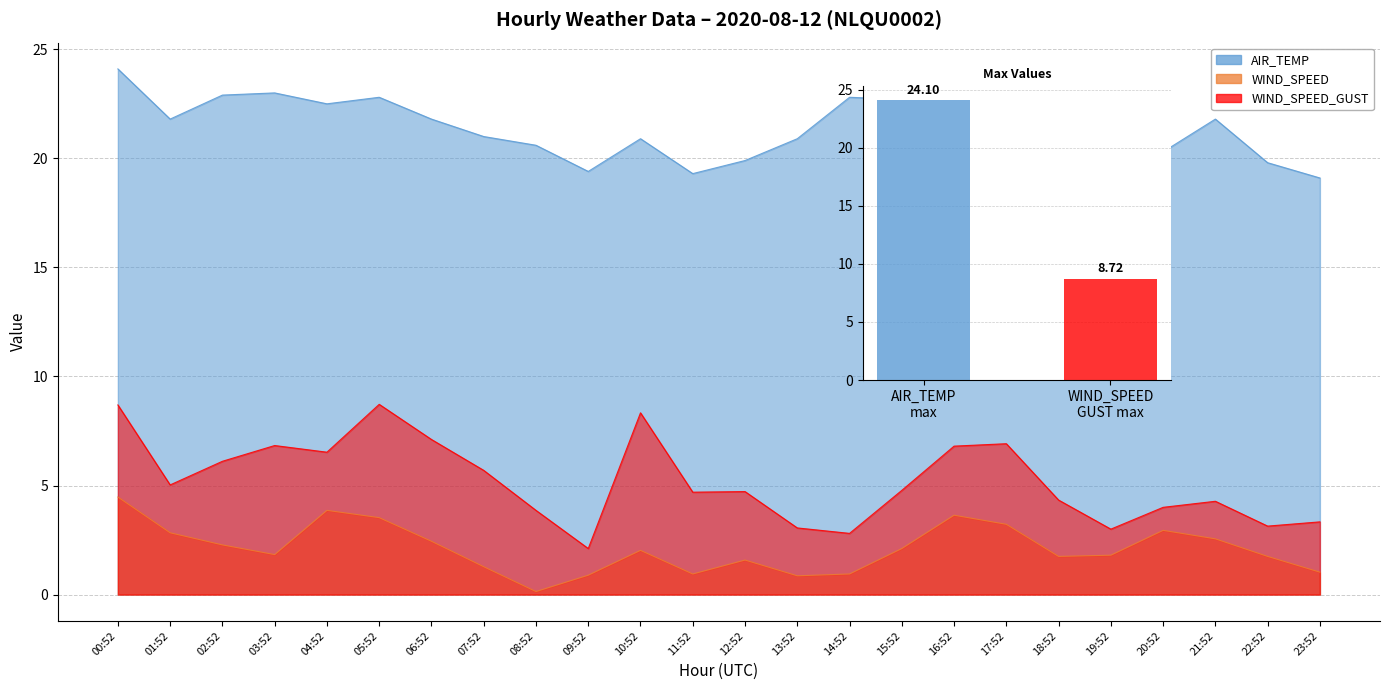

At 15:52, list the series in order from smallest to largest.

WIND_SPEED, WIND_SPEED_GUST, AIR_TEMP